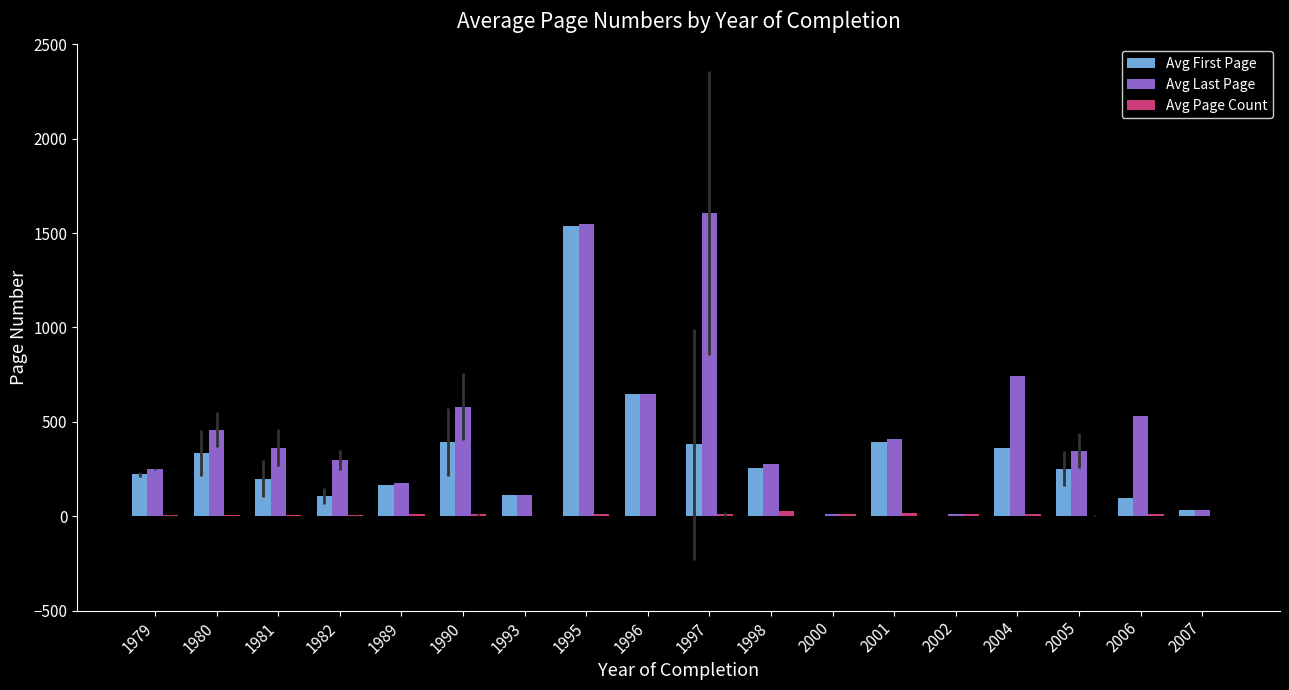

At which category is the sum across all series the highest?

1995